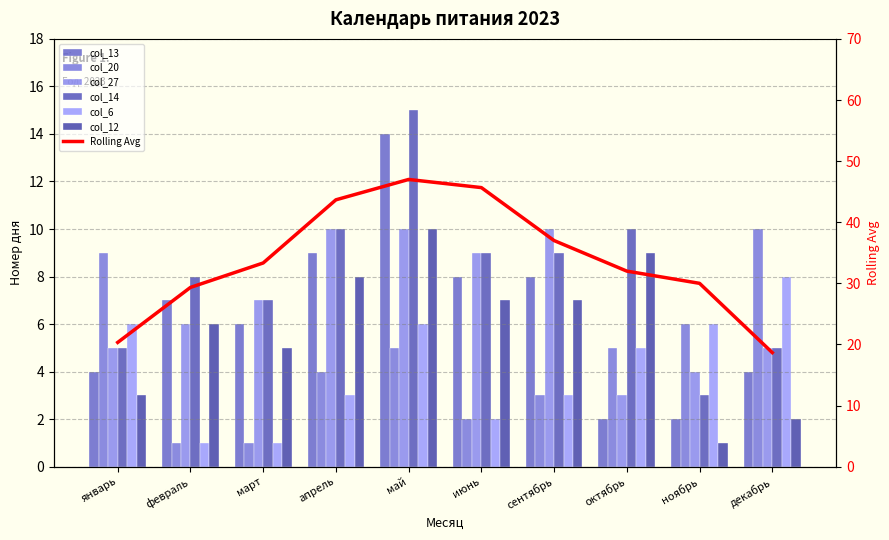

Rank the series by their maximum value, from highest to lowest.

col_14, col_13, col_20, col_27, col_12, col_6